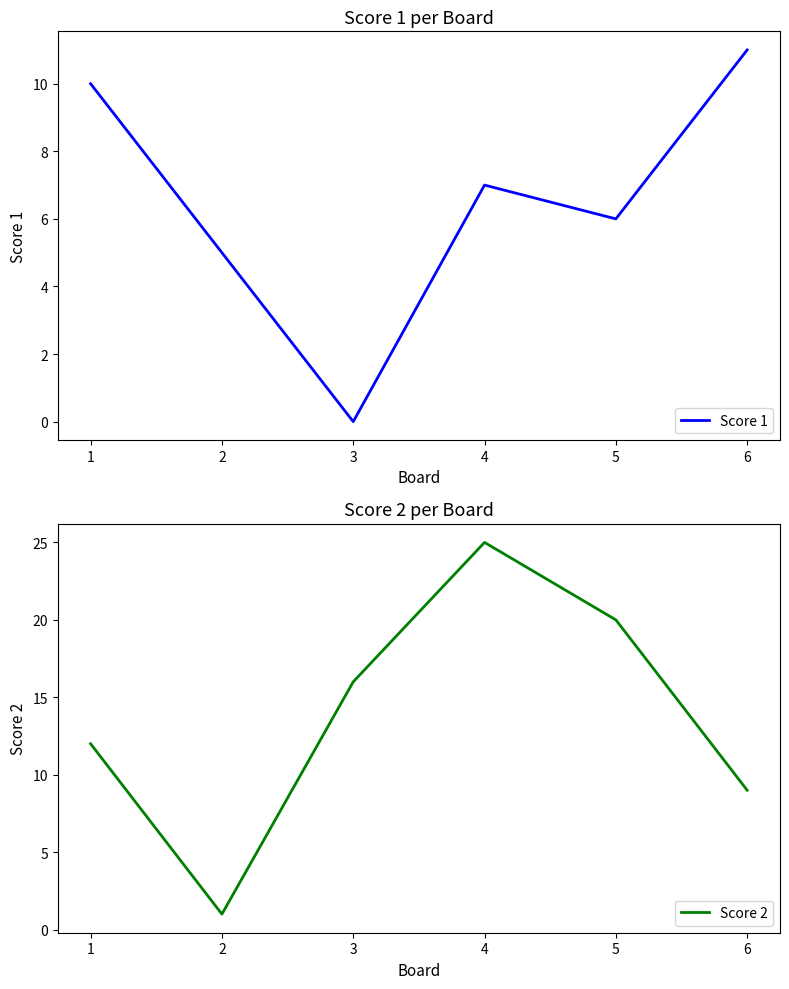

What is the difference between the maximum and second lowest values in the Score 1 series?

6